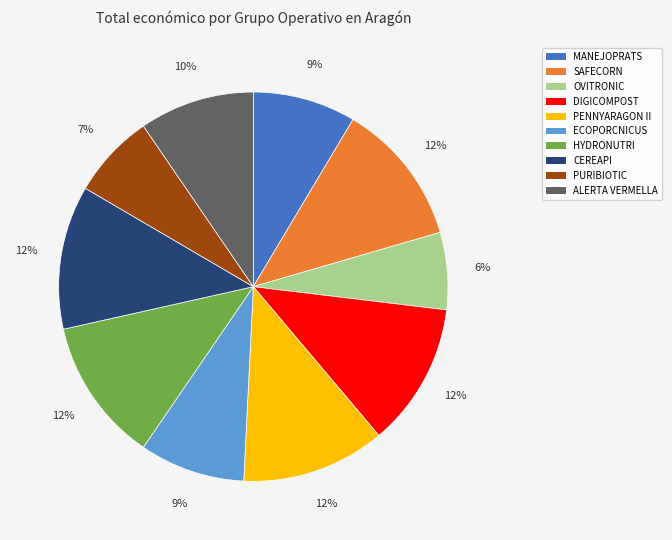

To the nearest percent, what portion does ALERTA VERMELLA represent?

10%